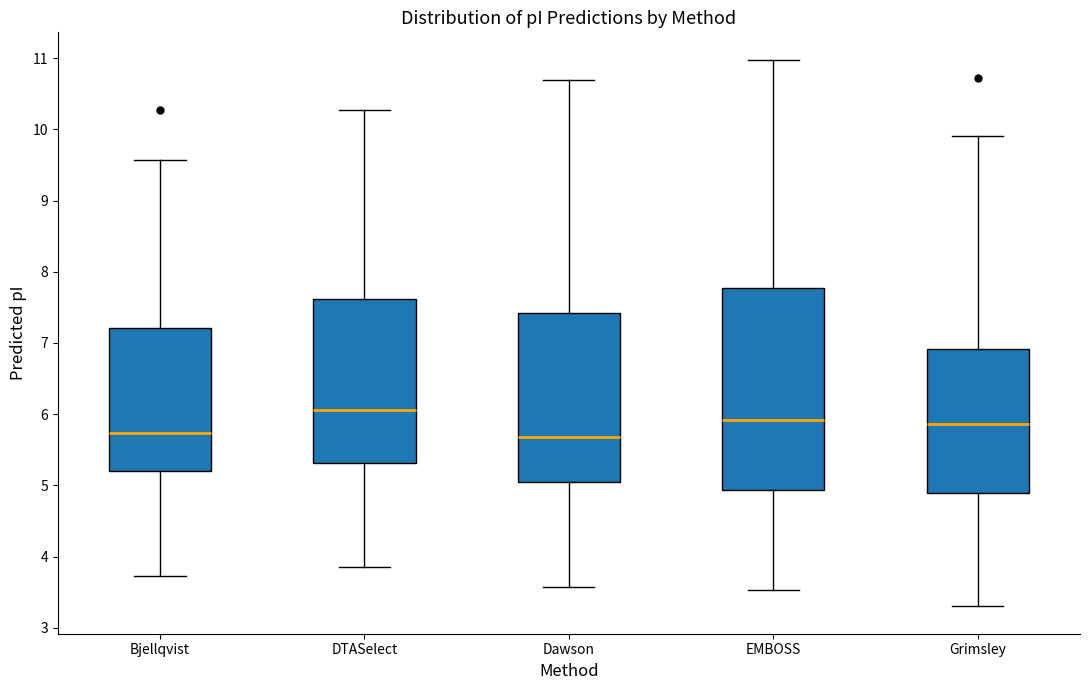

Where does the median line of the box for Dawson sit on the y-axis? The values are not printed on the chart, so give them approximately, as read against the axis.

5.7